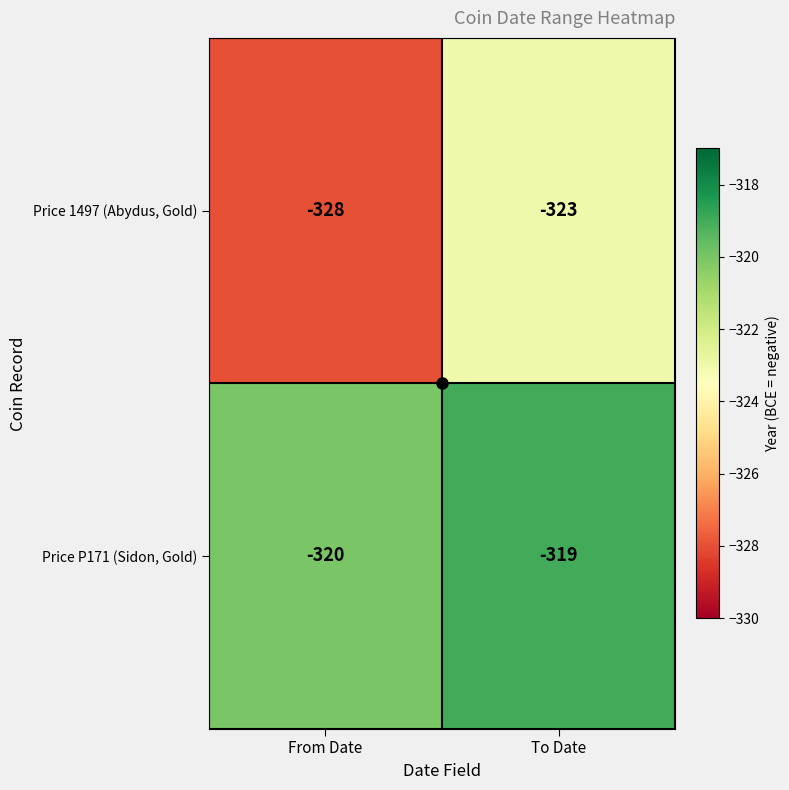

What is the total value across all series at To Date?

-642